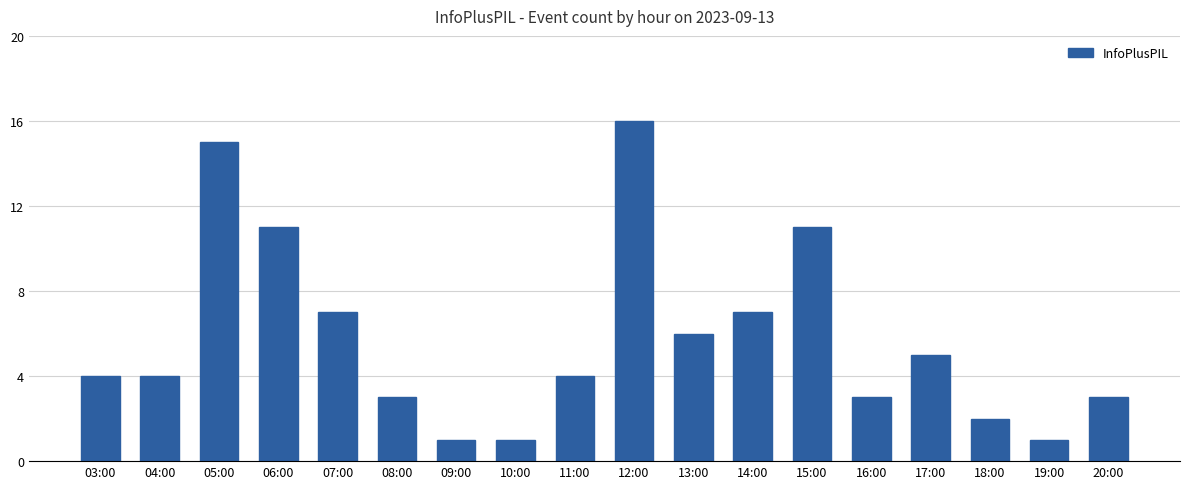

How many distinct data groups are displayed?

1